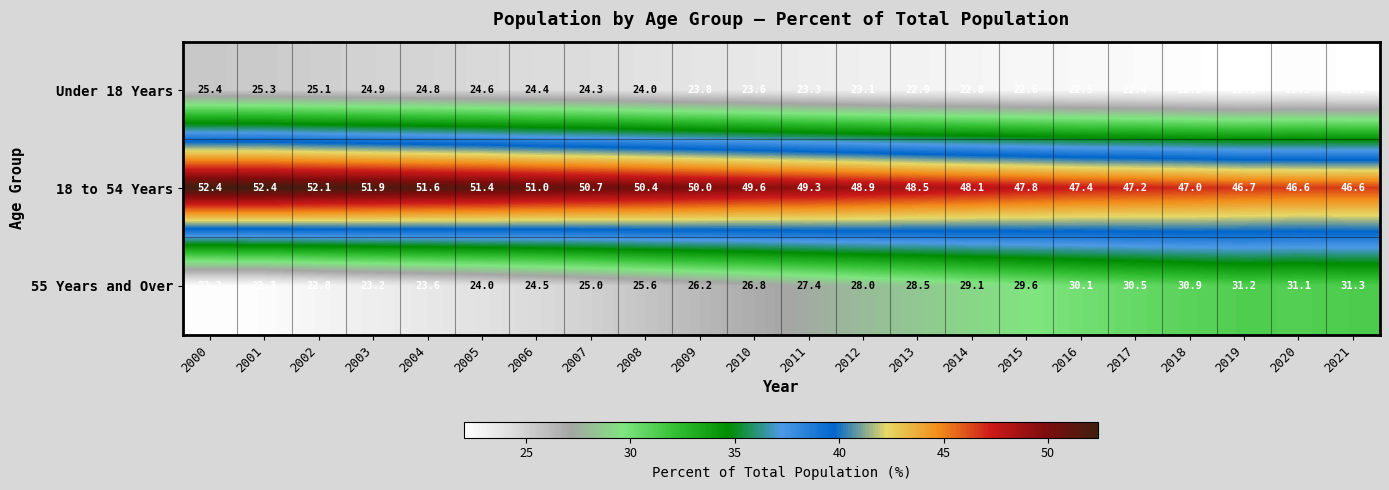

What is the maximum value shown in the chart?

52.4